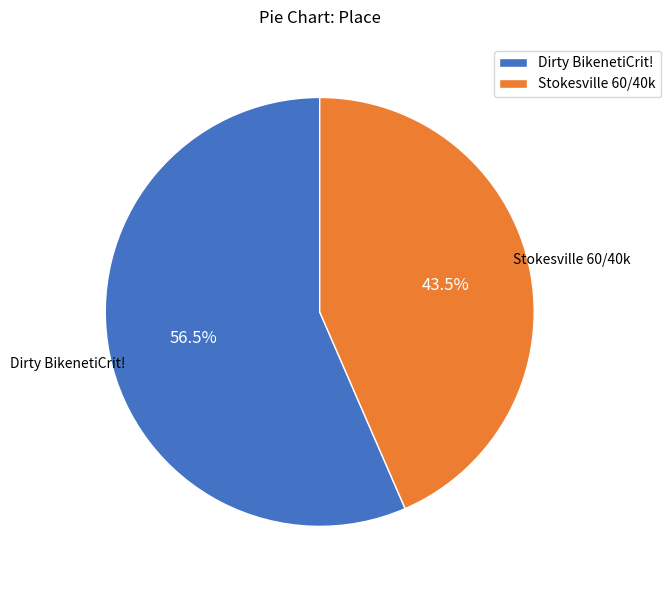

Is Stokesville 60/40k the majority of the pie?

No